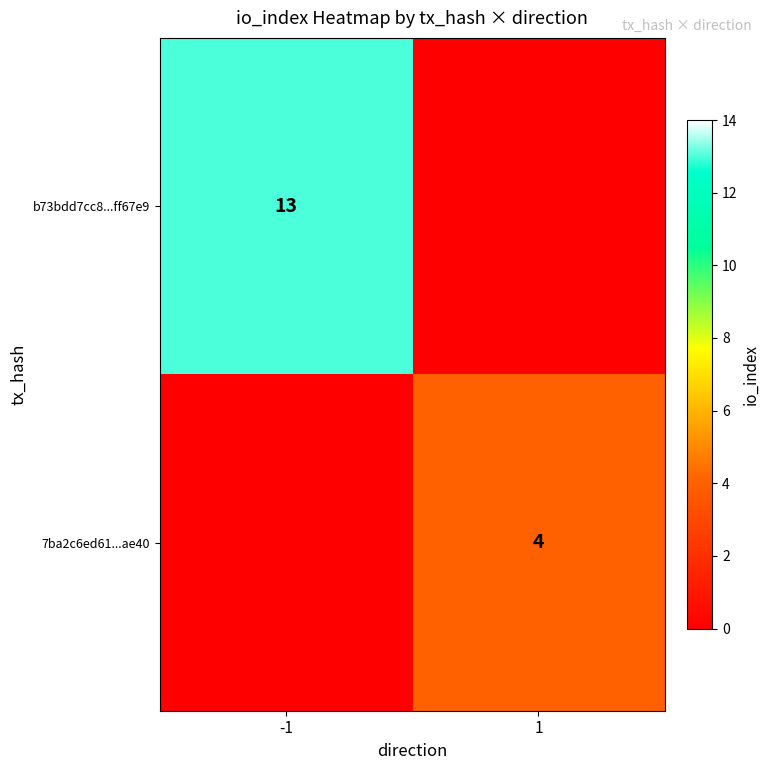

Is the value of b73bdd7cc8...ff67e9 at -1 greater than the value of 7ba2c6ed61...ae40 at 1?

Yes